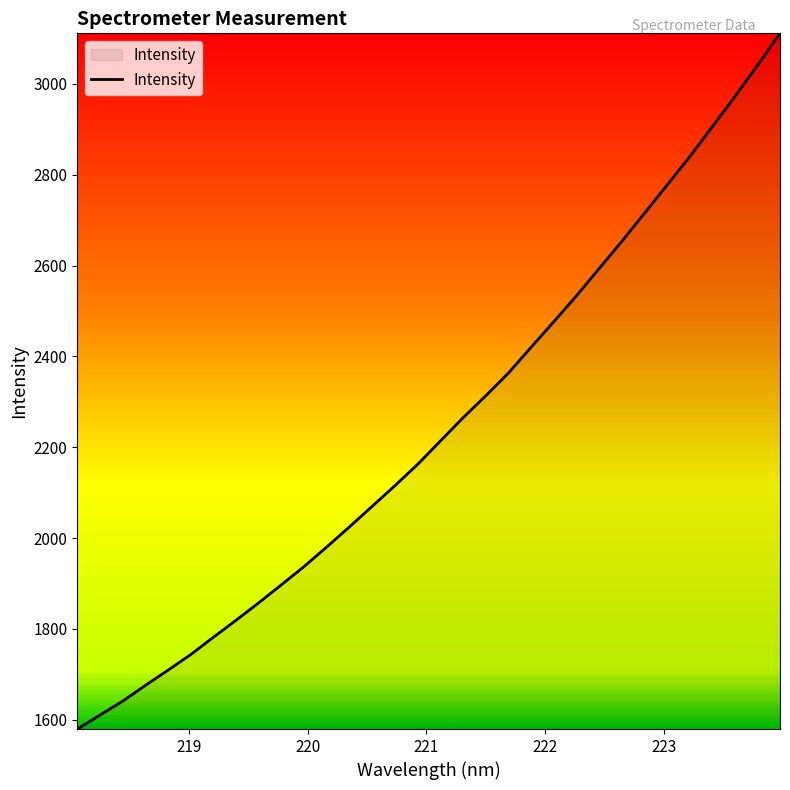

How many distinct data groups are displayed?

1